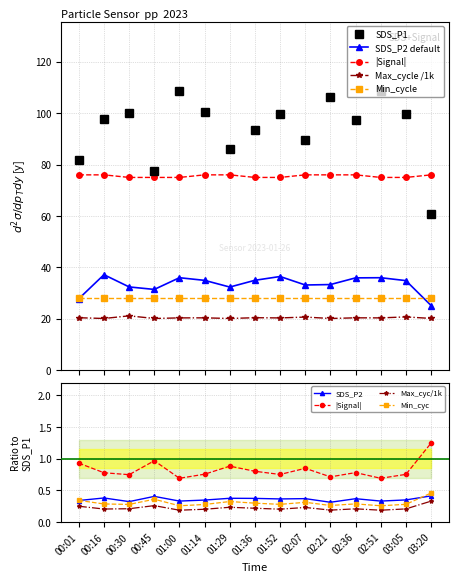

What is the label of the 4th point from the left?

00:45